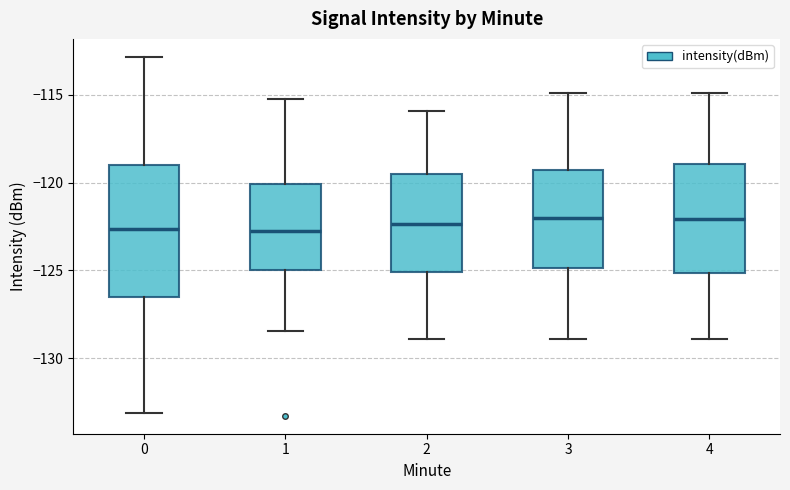

Which box is the tallest, from its lower edge to its upper edge?

0